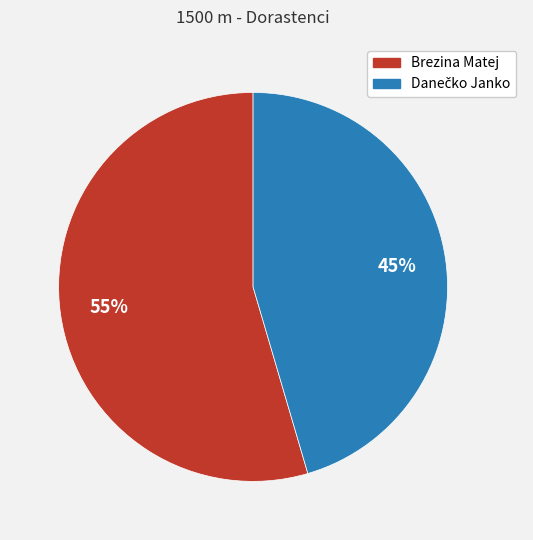

To the nearest percent, what portion does Brezina Matej represent?

55%